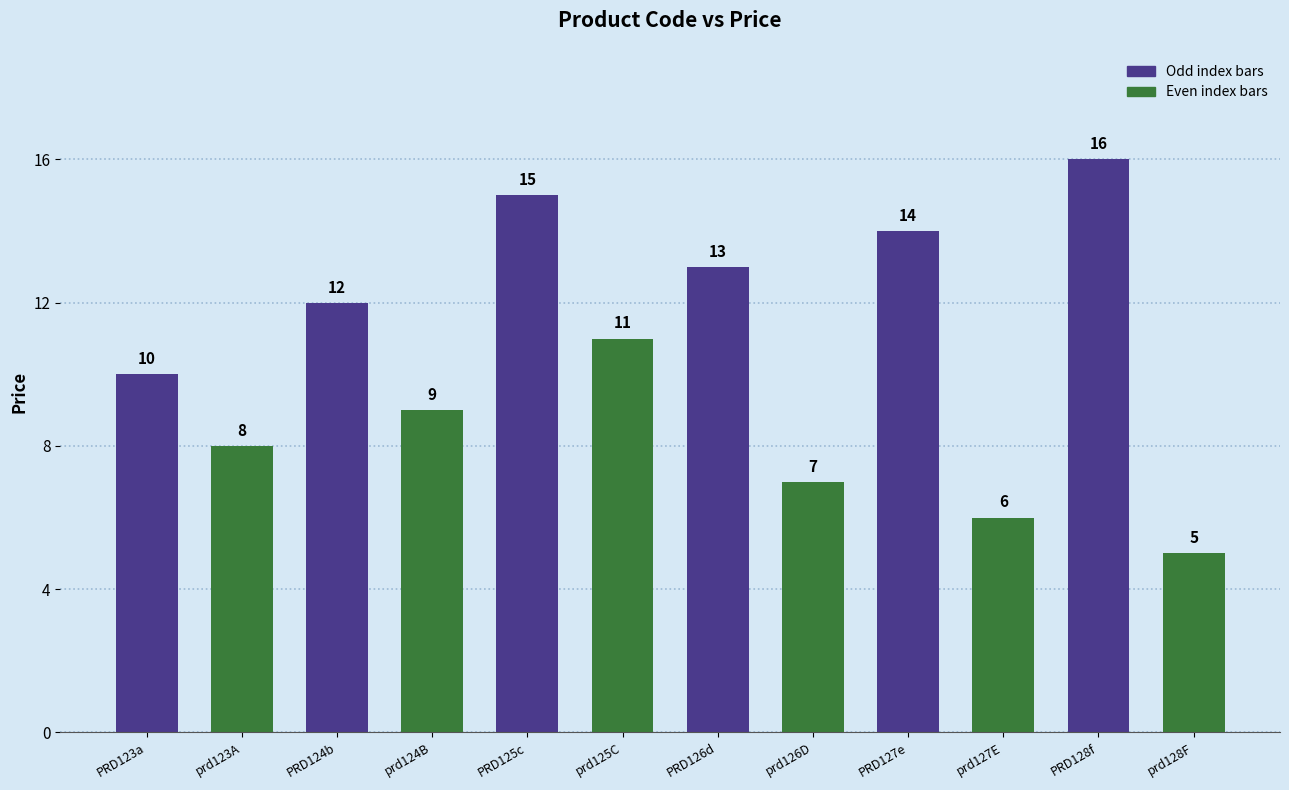

Which category has the highest value across all series?

PRD128f